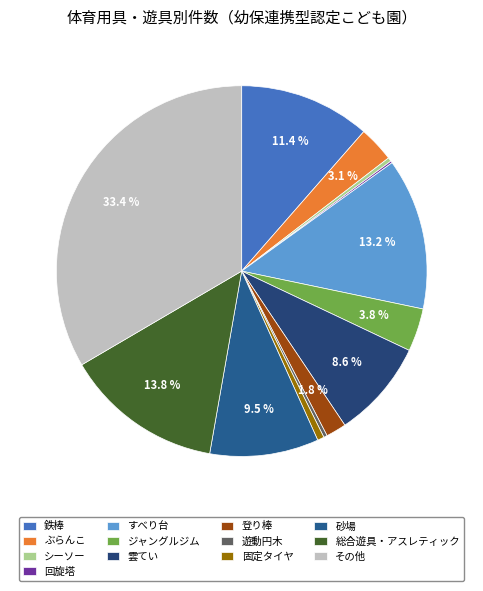

To the nearest percent, what is the combined percentage of 鉄棒 and すべり台?

25%